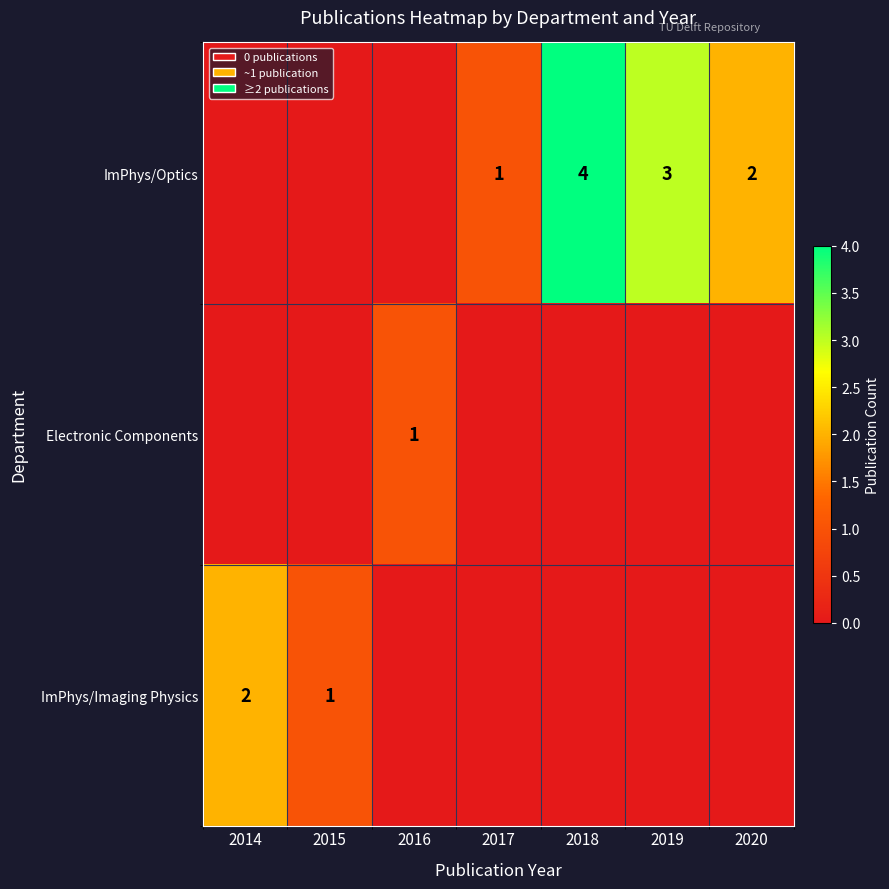

The value of Electronic Components at 2016 is 1. True or false?

True